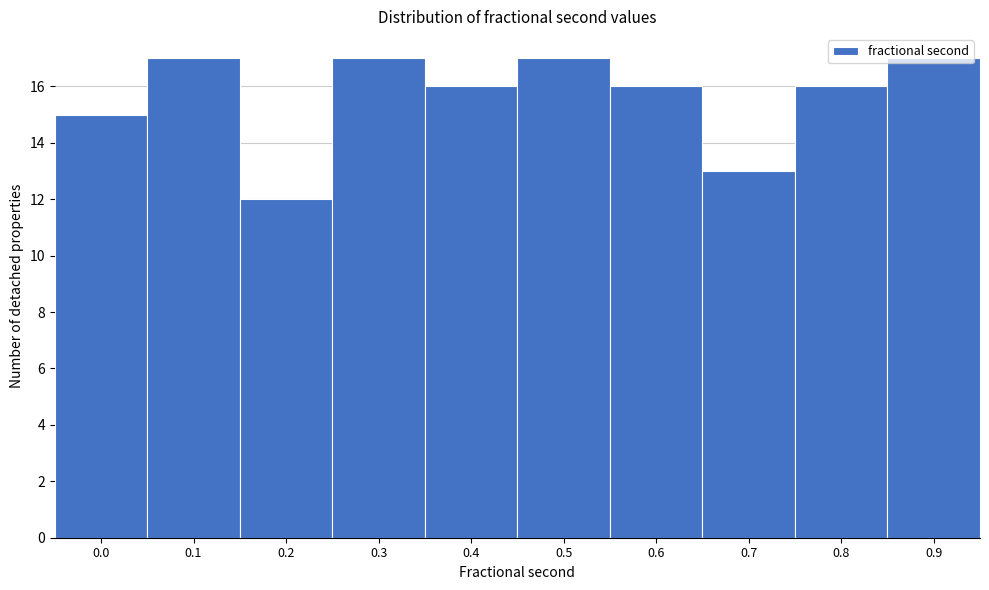

What is the change in value from 0.0 to 0.3?

+2